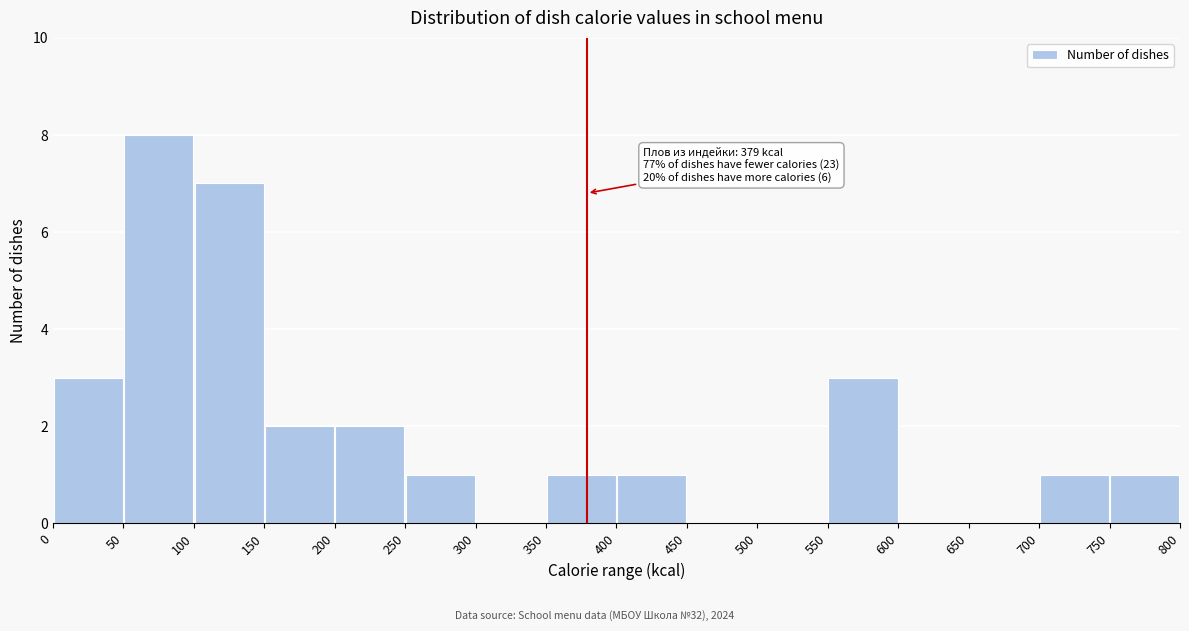

Over which range of the x-axis is the bar tallest?

50 to 100